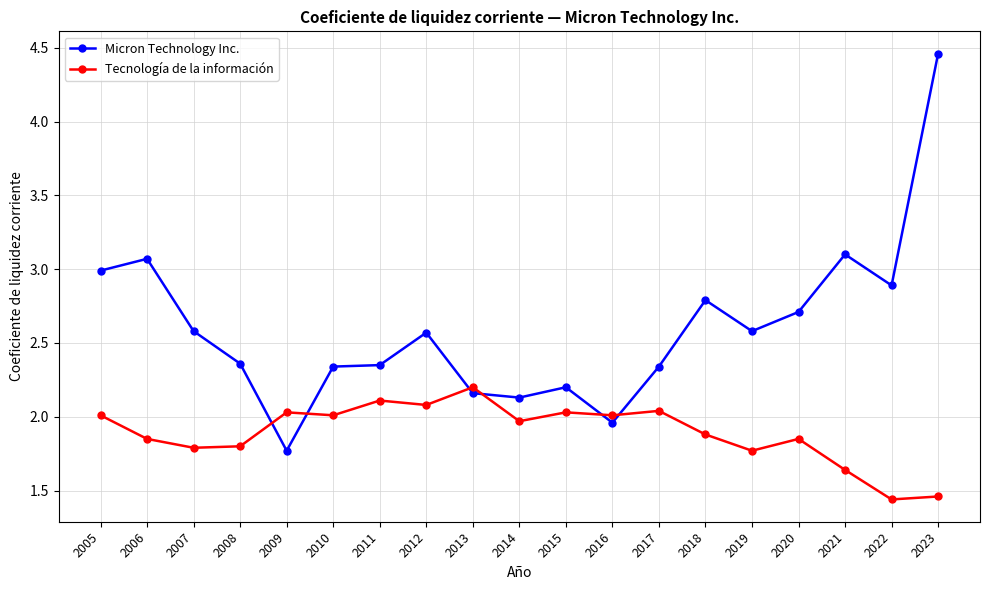

What is the value of the Micron Technology Inc. point at the 8th from the left?

2.6